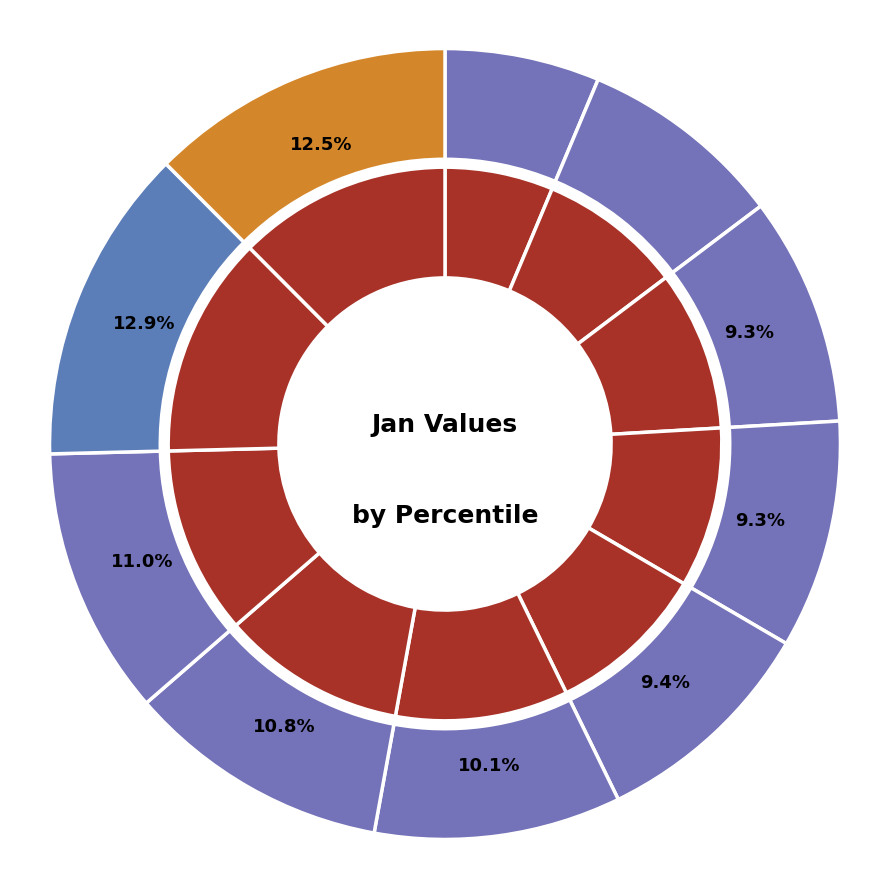

To the nearest percent, what percentage of the pie is pct75?

11%